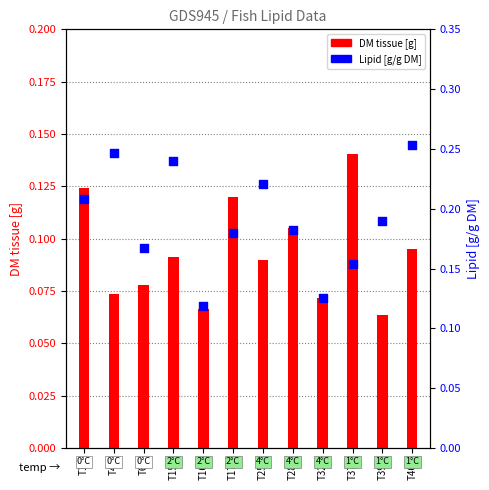

At which category is the sum across all series the highest?

T46L